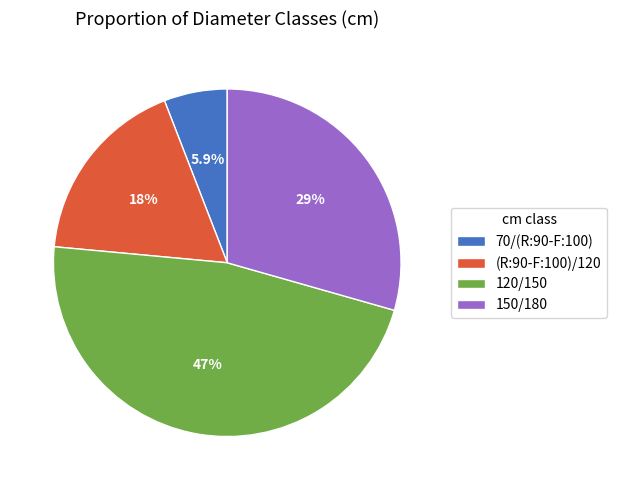

What percentage is NOT represented by 120/150?

52.9%